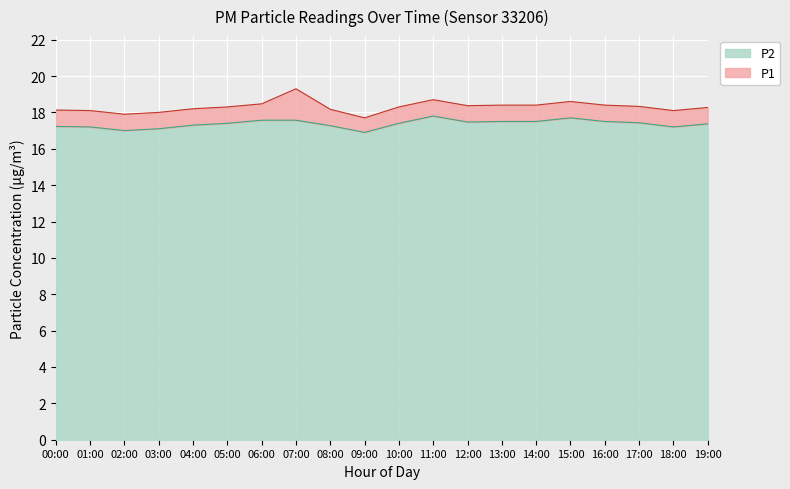

At which label does P2 first exceed 17?

00:00